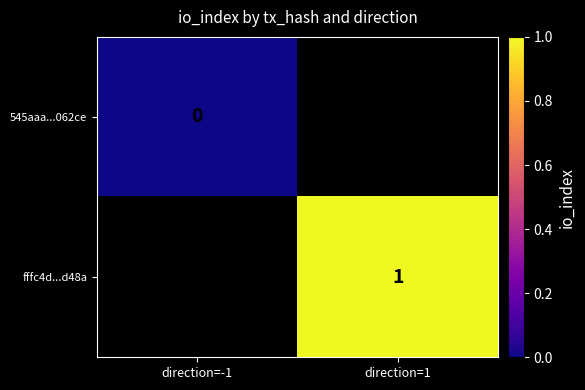

At how many categories does at least one series exceed 0?

1